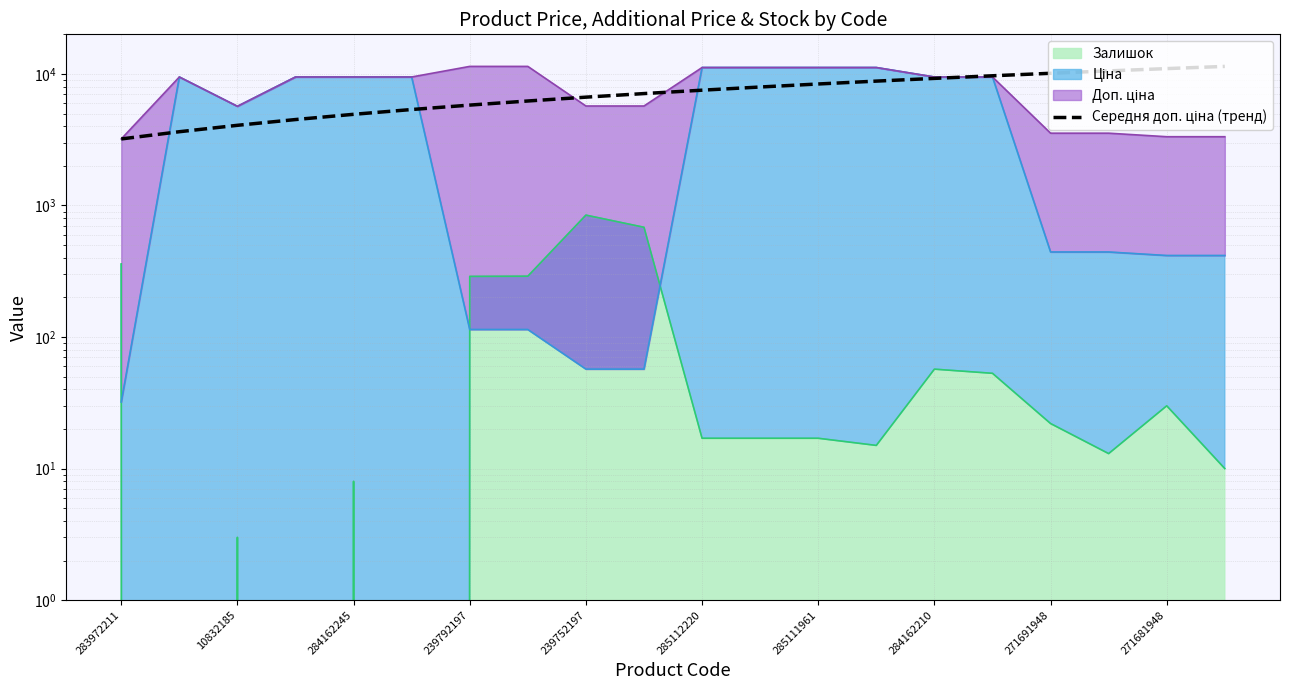

Does the chart have visible grid lines?

Yes